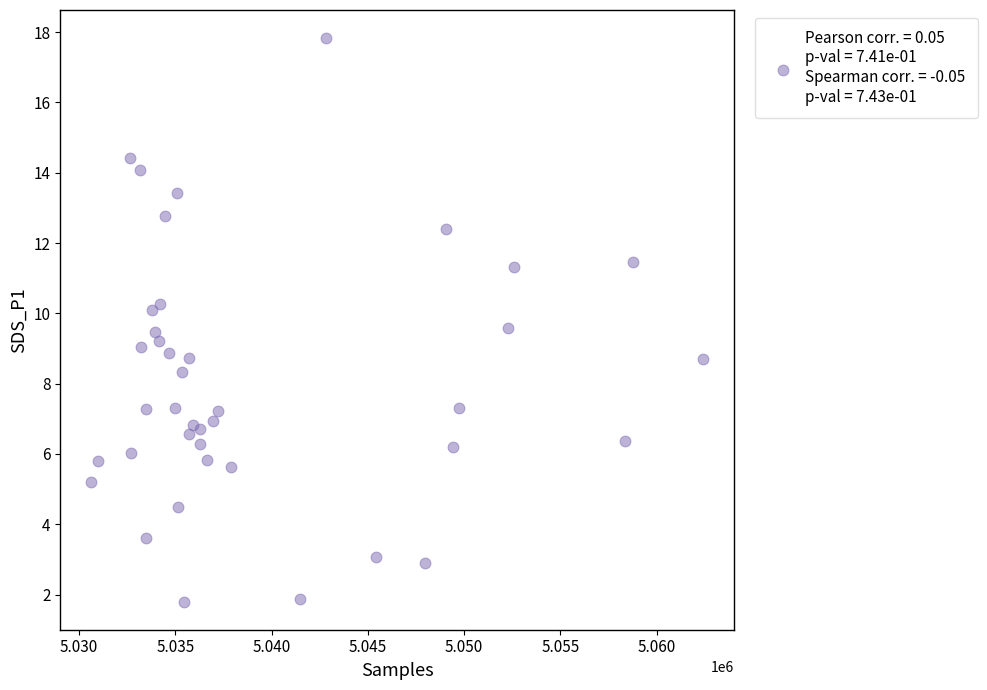

What is the range of X values (max minus min)?

31809.0